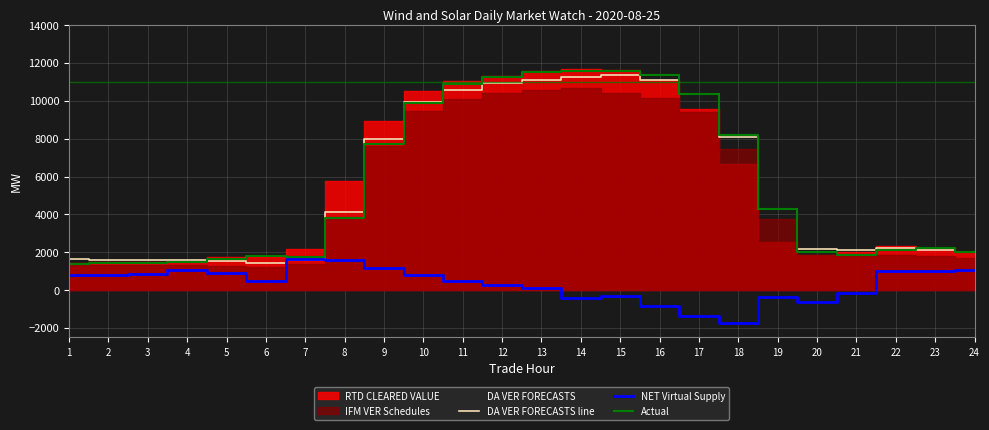

Reading left to right, what are all the values shown in this chart?

DA VER FORECASTS line: 1651.5	1605.1	1583.5	1577.4	1528.0	1430.3	1611.0	4141.4	7997.9	9962.0	10584.9	10949.0	11117.4	11275.2	11361.7	11111.7	10367.8	8086.9	4266.6	2176.6	2144.5	2199.3	2112.0	2005.7
NET Virtual Supply: 783.6	798.9	843.9	1049.8	914.7	474.1	1645.4	1577.5	1173.3	809.0	500.0	291.6	88.7	-426.8	-330.5	-851.6	-1350.7	-1760.2	-388.9	-632.0	-177.4	1003.0	1000.2	1075.4
Actual: 1376.5	1438.4	1450.8	1490.4	1622.2	1790.4	1741.7	3816.3	7722.9	9896.0	10894.5	11239.8	11523.6	11569.2	11584.4	11345.5	10373.8	8170.0	4271.0	2014.0	1872.3	2101.6	2241.7	1994.1